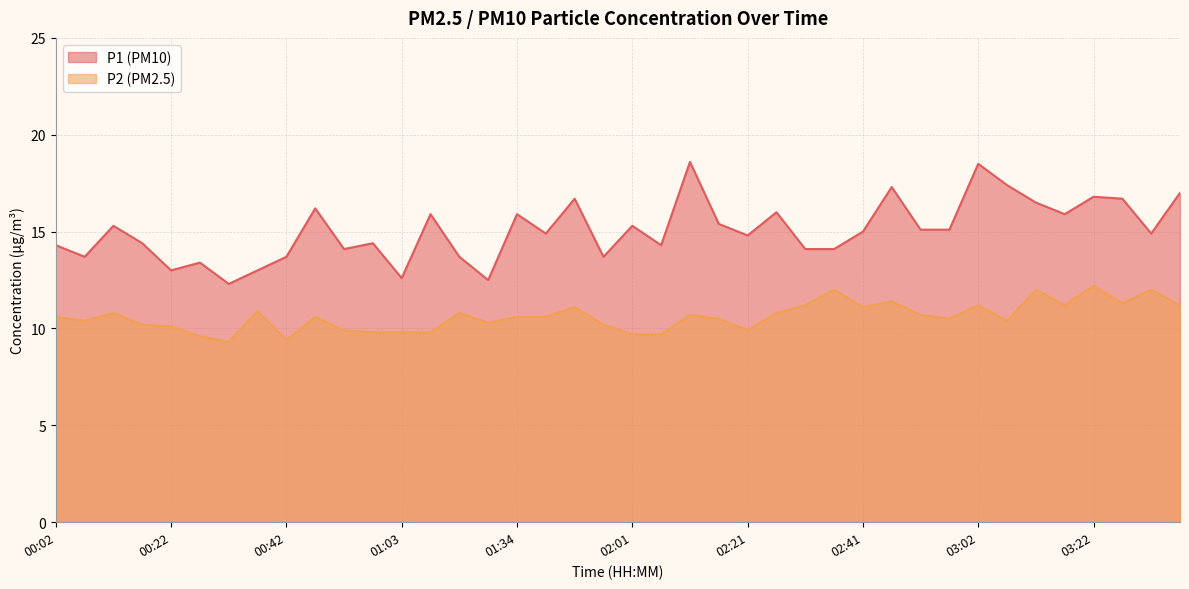

Where is P2 nearest to the value 10?

00:22